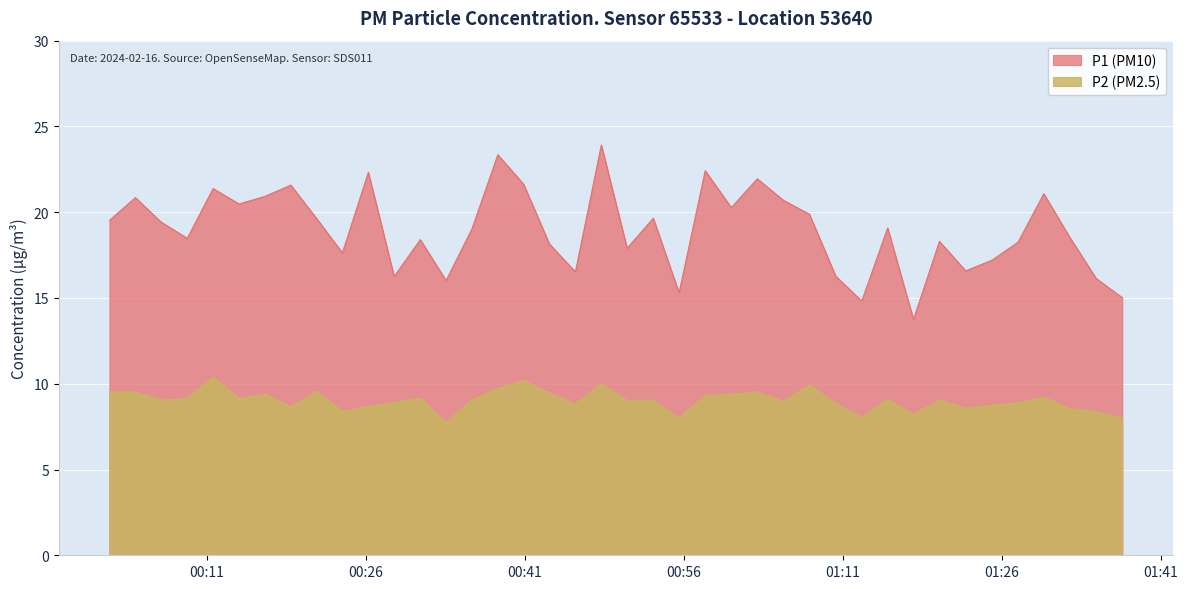

True or false: P1 and P2 cross at least once.

False